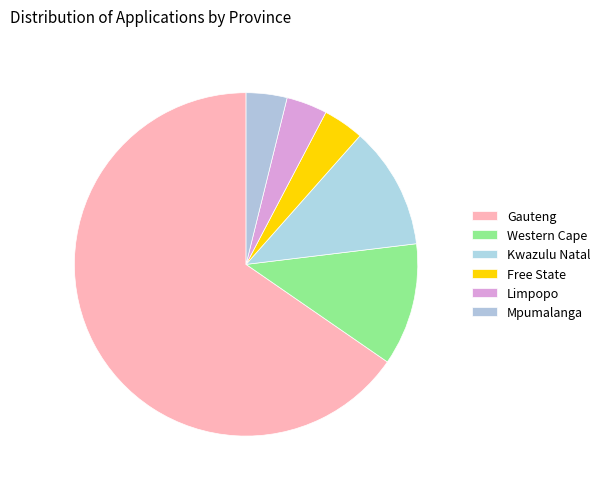

Is it true that Gauteng is 74% of the pie?

False